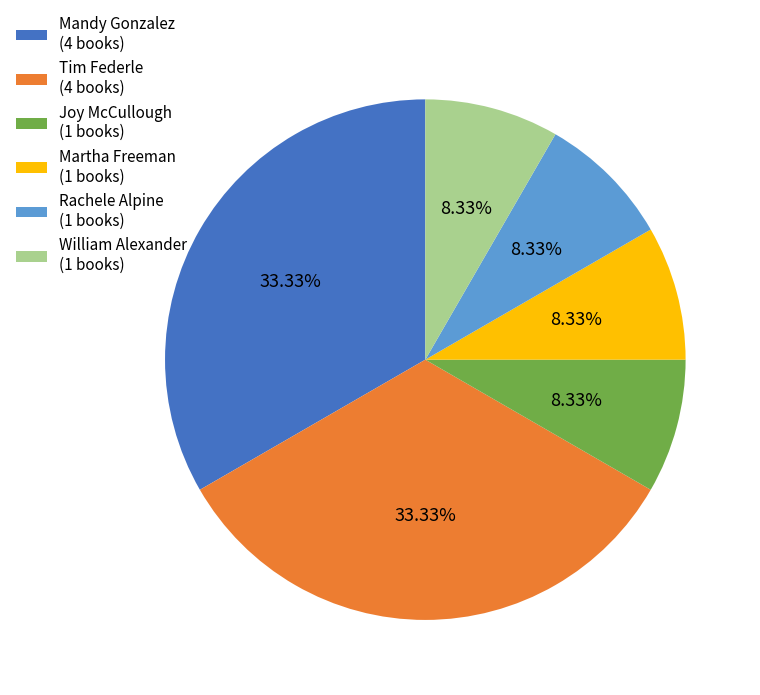

To the nearest percent, what portion does Martha Freeman represent?

8%